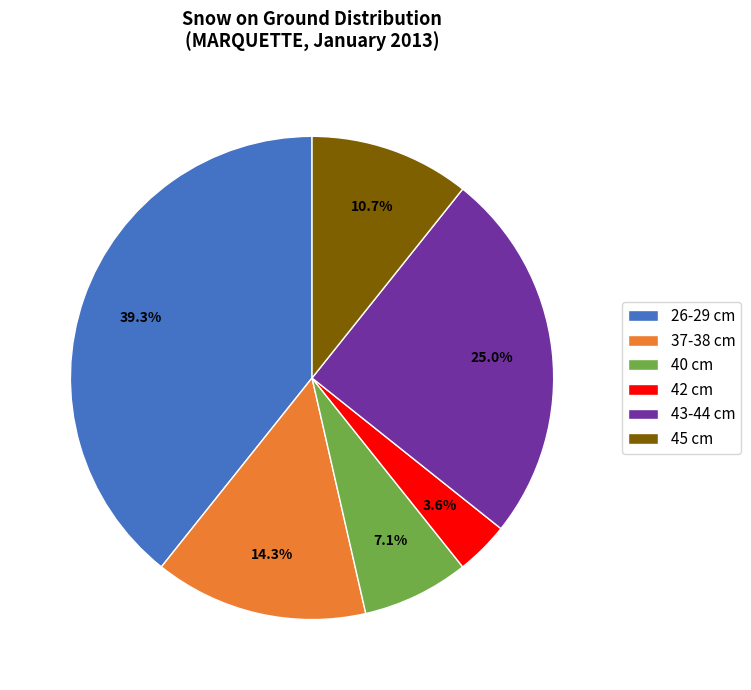

Which has a higher value, 45 cm or 37-38 cm?

37-38 cm